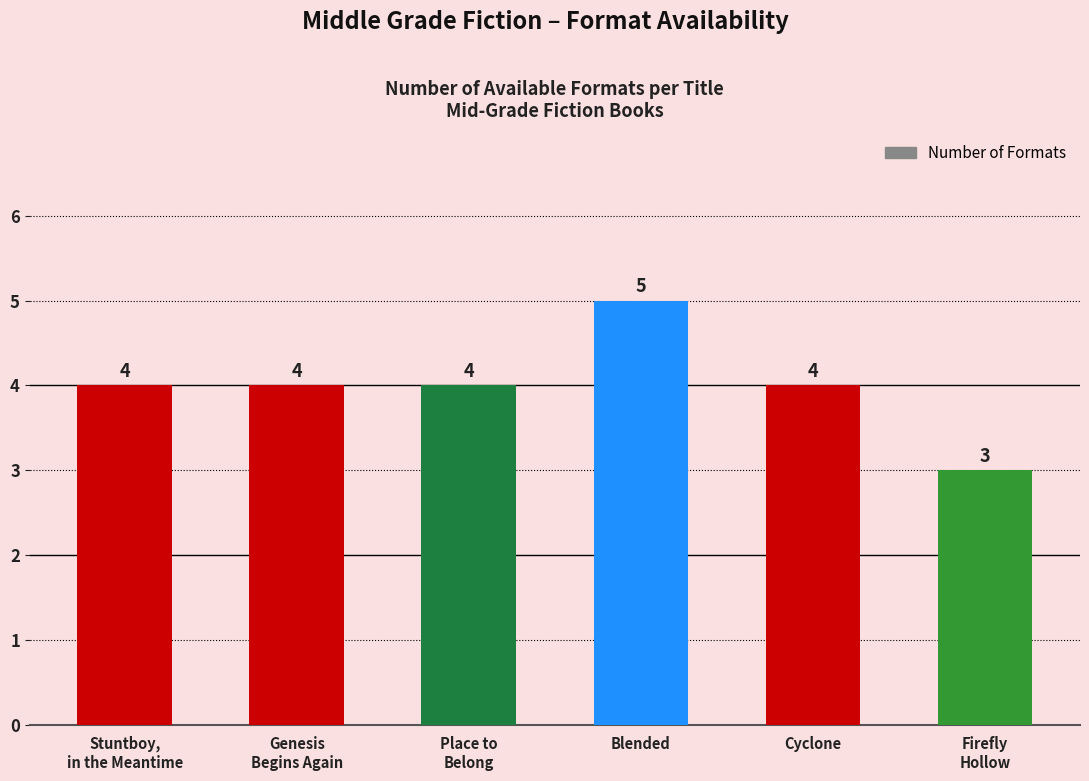

How many values are between 4 and 5?

5